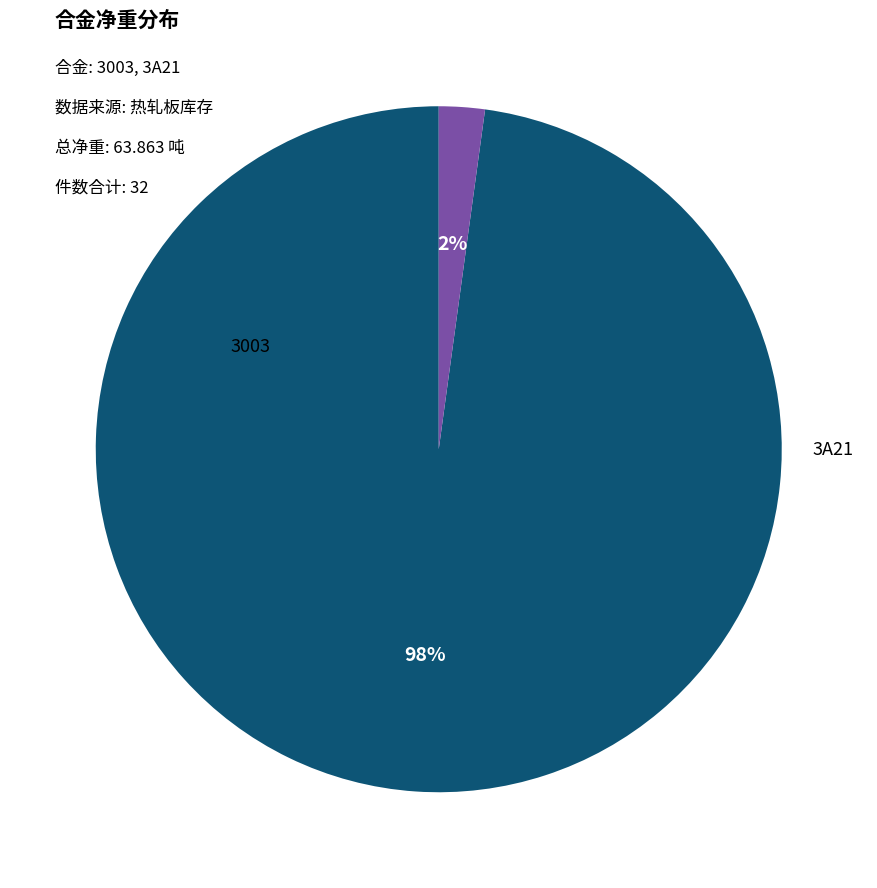

Is there any slice that represents more than half of the pie?

Yes